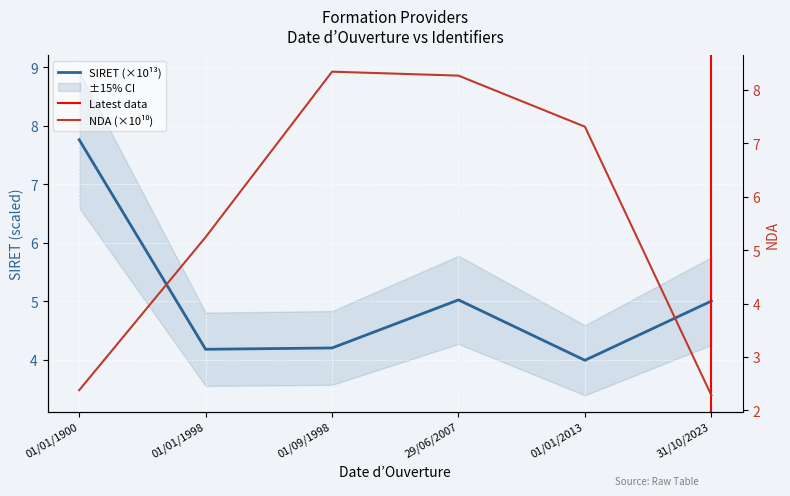

What is the difference between the maximum and minimum values in the SIRET series?

3.8